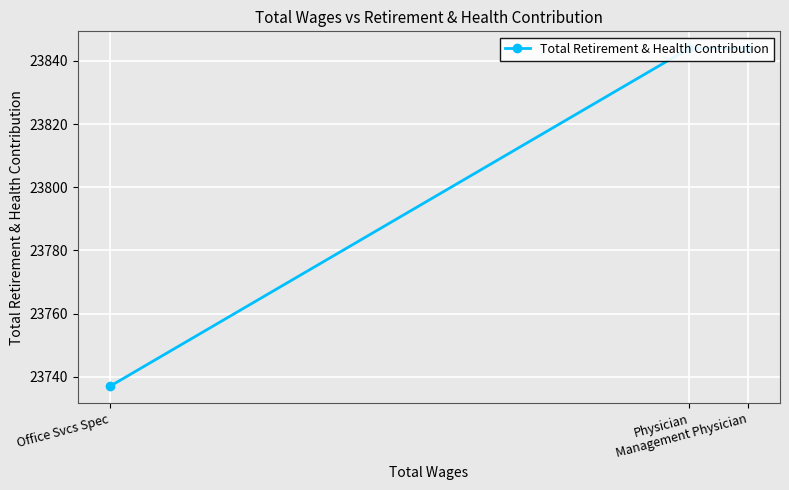

Reading right to left, what are all the values shown in this chart?

Office Svcs Spec=23737	Physician=23844	Management Physician=23844